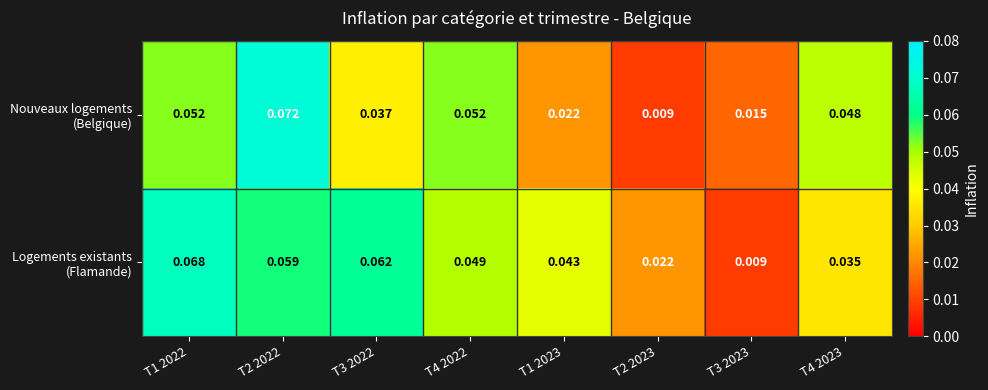

Which category has the highest value across all series?

T2 2022